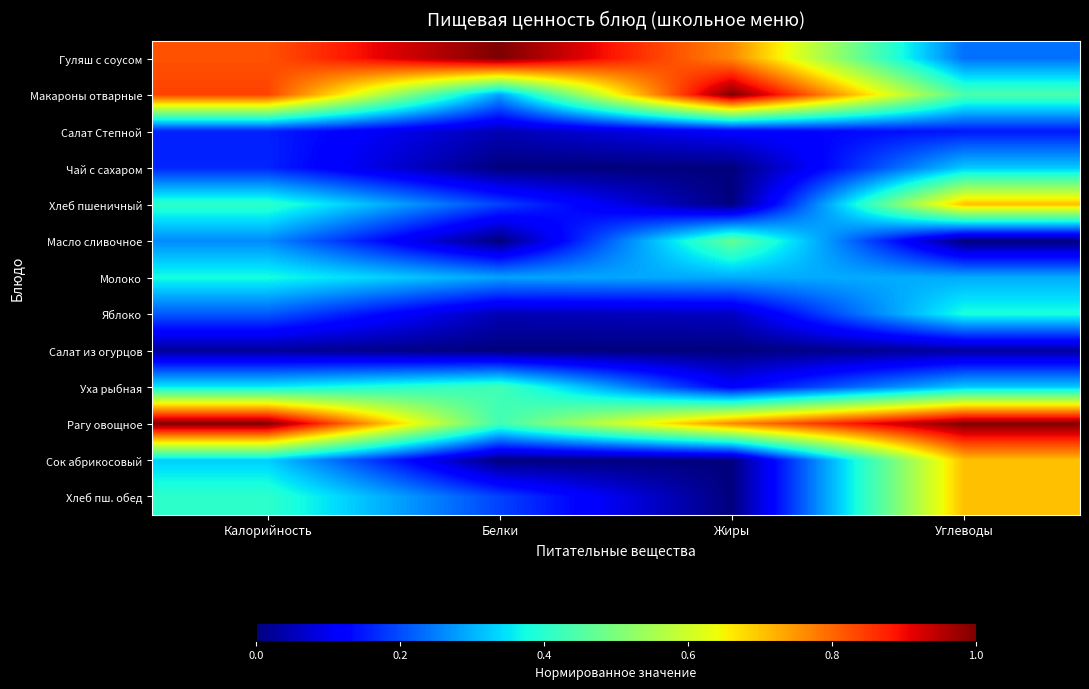

At Калорийность, list the series in order from largest to smallest.

Рагу овощное, Макароны отварные, Гуляш с соусом, Хлеб пшеничный, Хлеб пш. обед, Молоко, Уха рыбная, Сок абрикосовый, Масло сливочное, Яблоко, Чай с сахаром, Салат Степной, Салат из огурцов